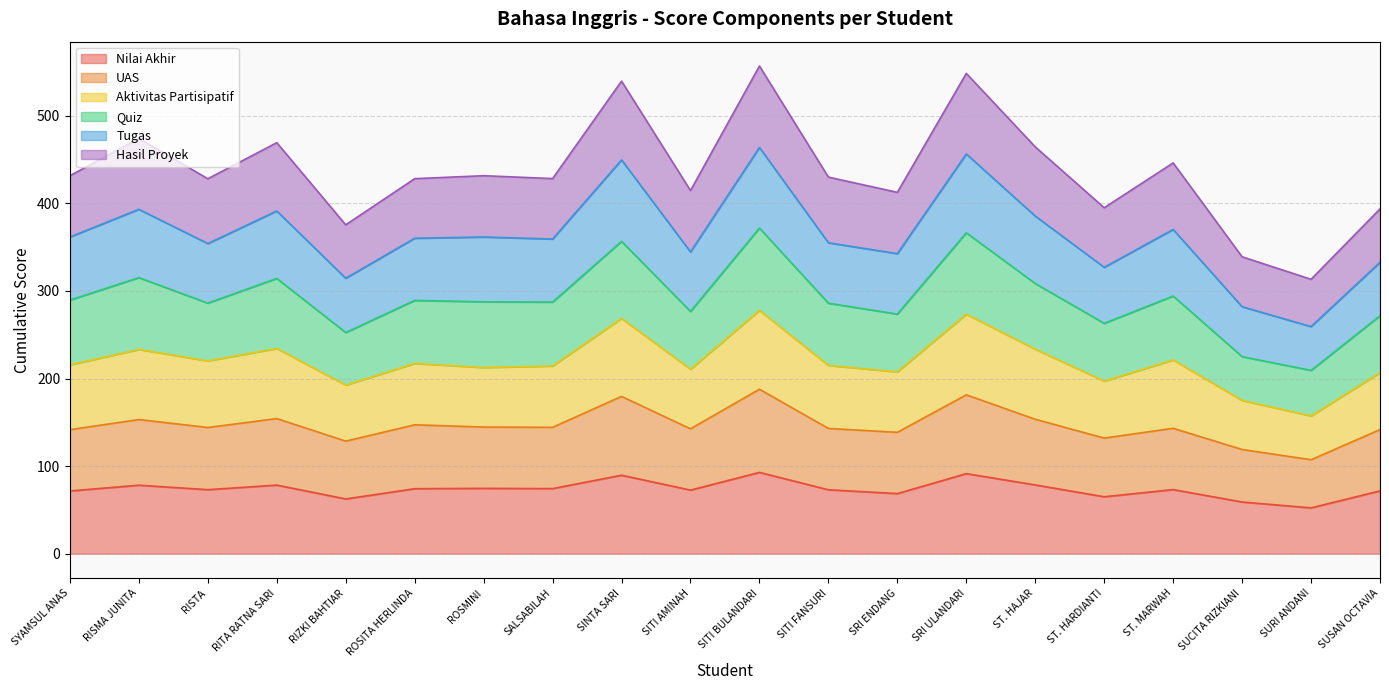

Where is the first local maximum for UAS?

RISMA JUNITA